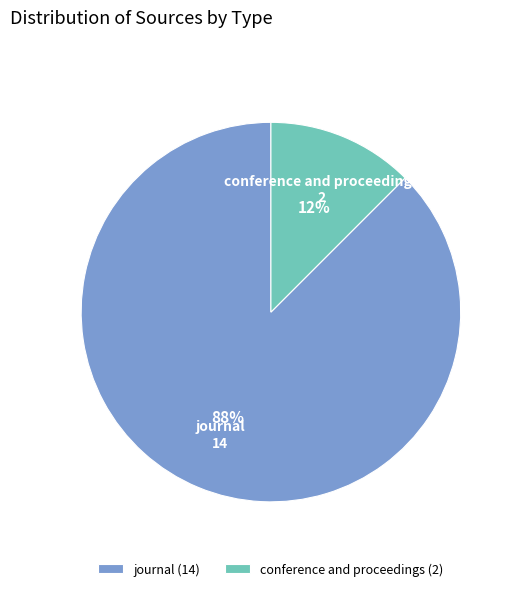

Rank the categories by value from highest to lowest.

journal, conference and proceedings